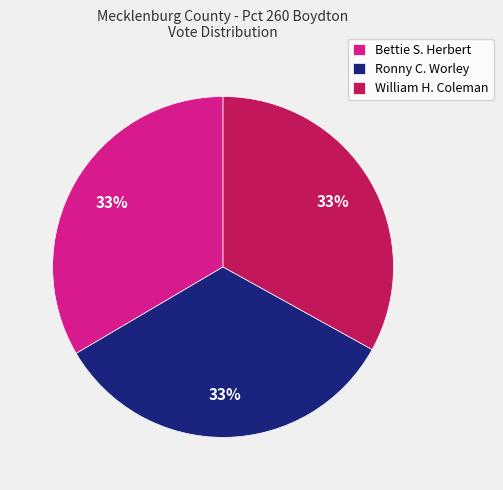

To the nearest percent, what portion does Bettie S. Herbert represent?

33%